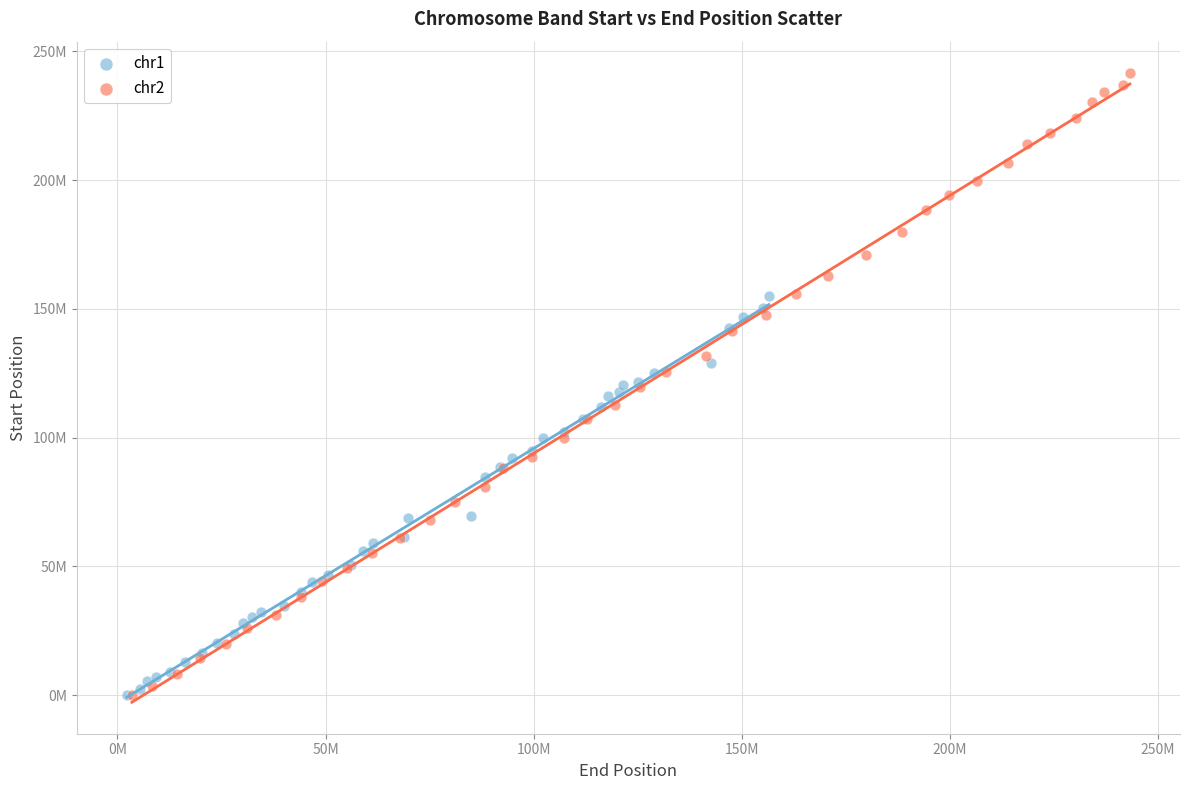

Which series has the largest Y range (max minus min)?

chr2